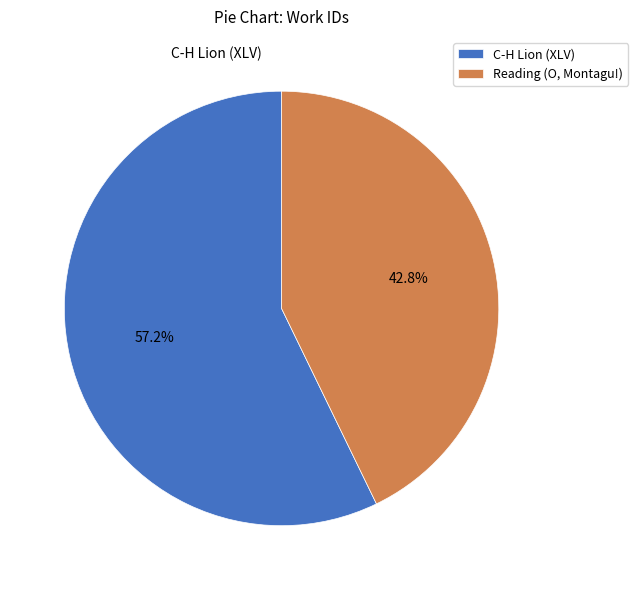

Which slice is the largest?

C-H Lion (XLV)